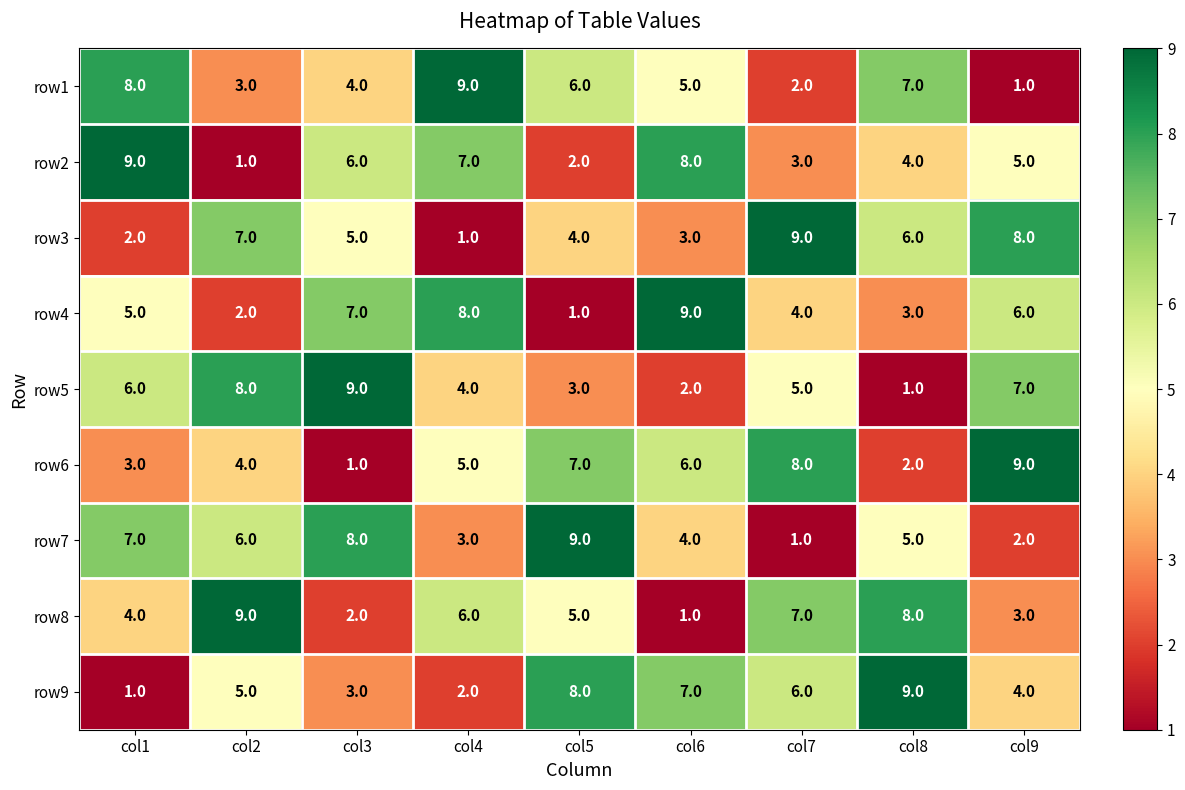

What is the smallest value displayed?

1